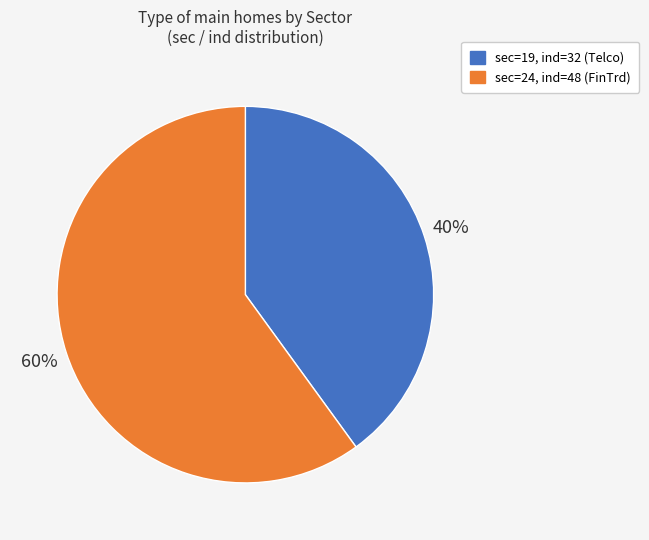

To the nearest percent, what is the average slice percentage?

50%